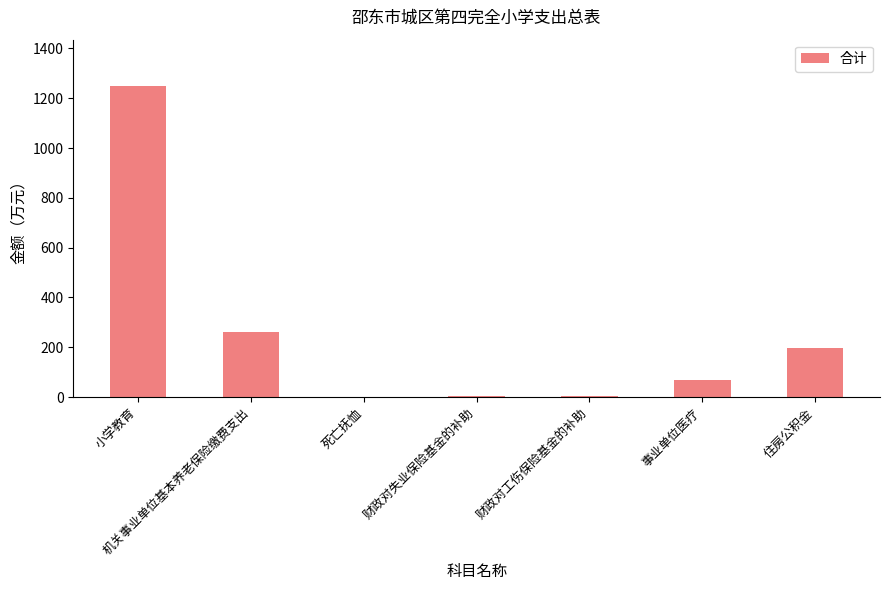

Which has a higher value, 机关事业单位基本养老保险缴费支出 or 事业单位医疗?

机关事业单位基本养老保险缴费支出